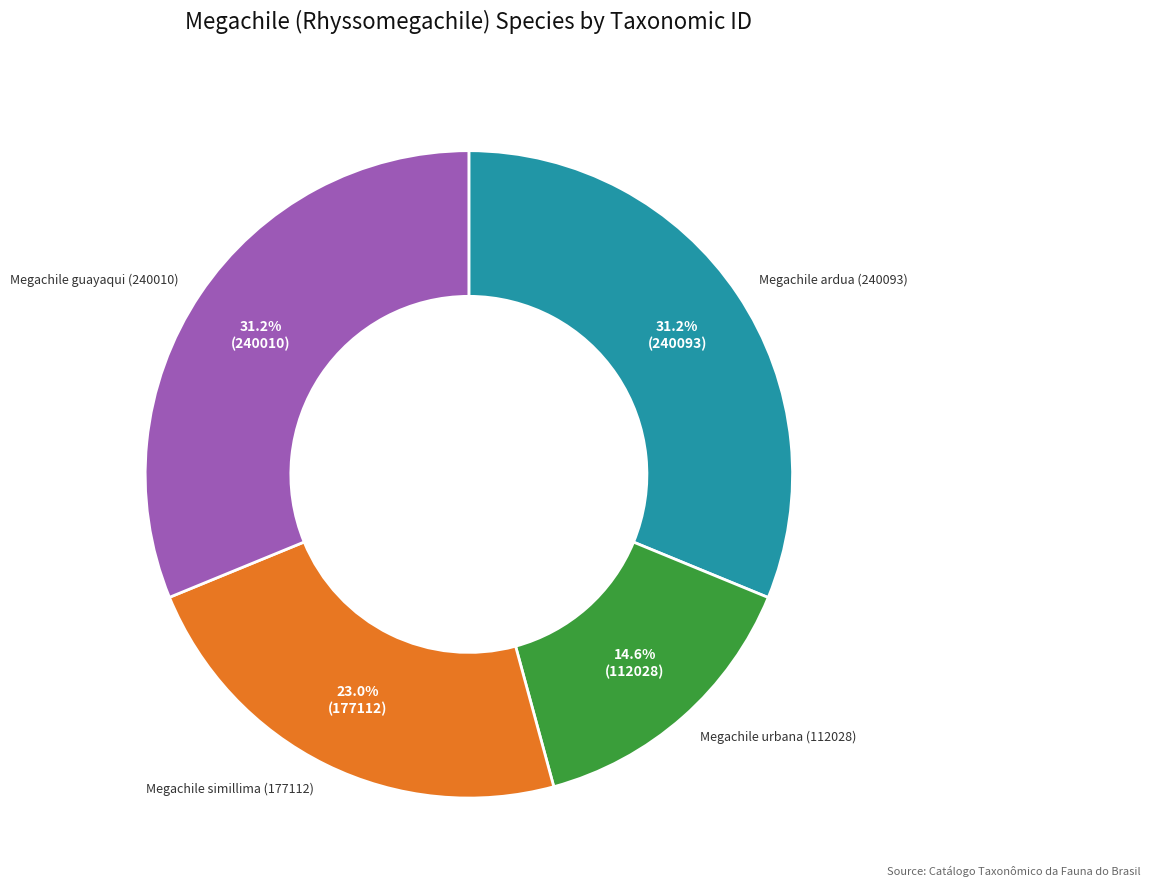

Is there a majority slice in this chart?

No